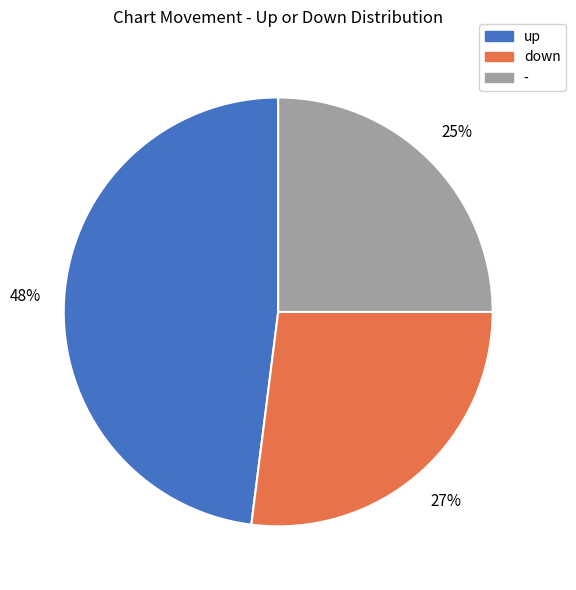

To the nearest percent, what is the combined percentage of - and down?

52%